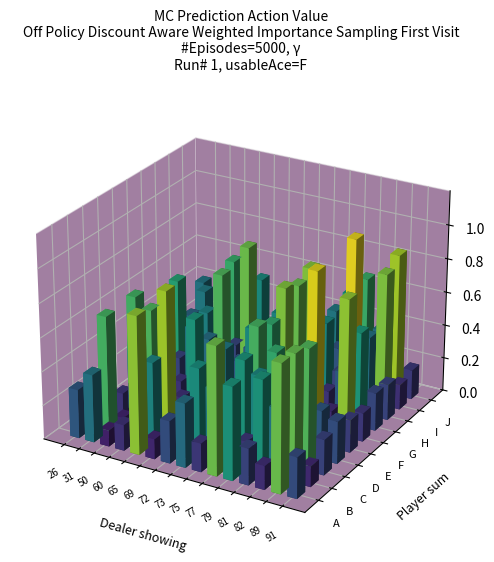

What is the greatest value displayed?

1